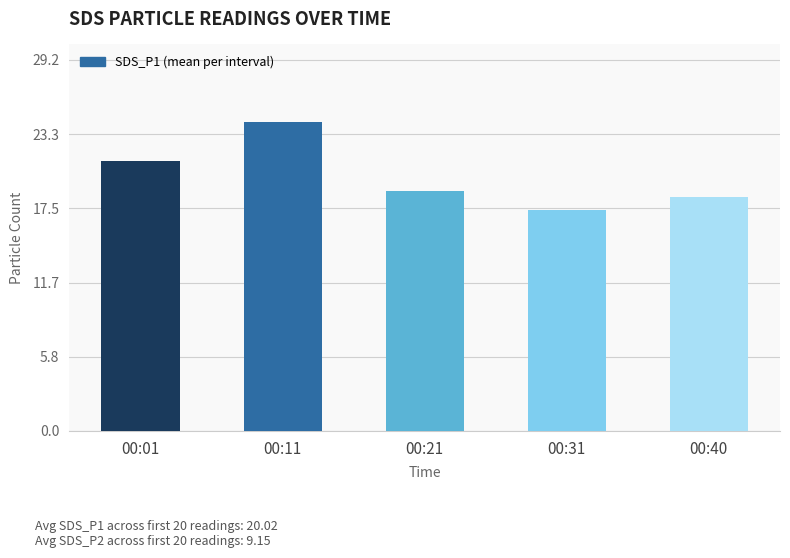

What is the greatest value displayed?

24.3